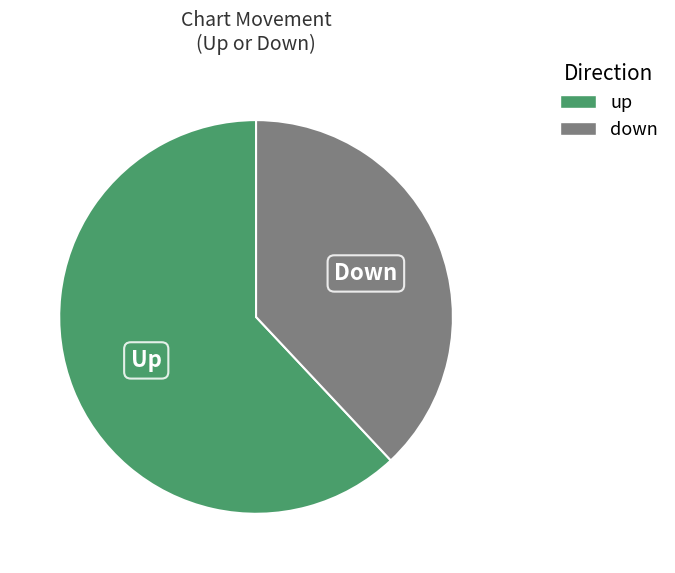

Which has a higher value, up or down?

up